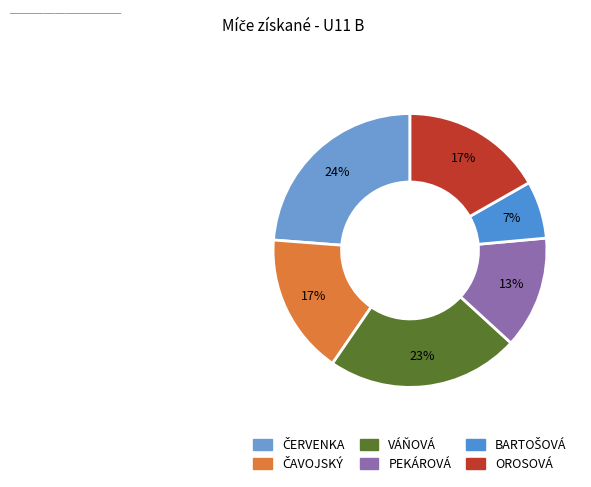

What is the smallest slice in the pie chart?

BARTOŠOVÁ